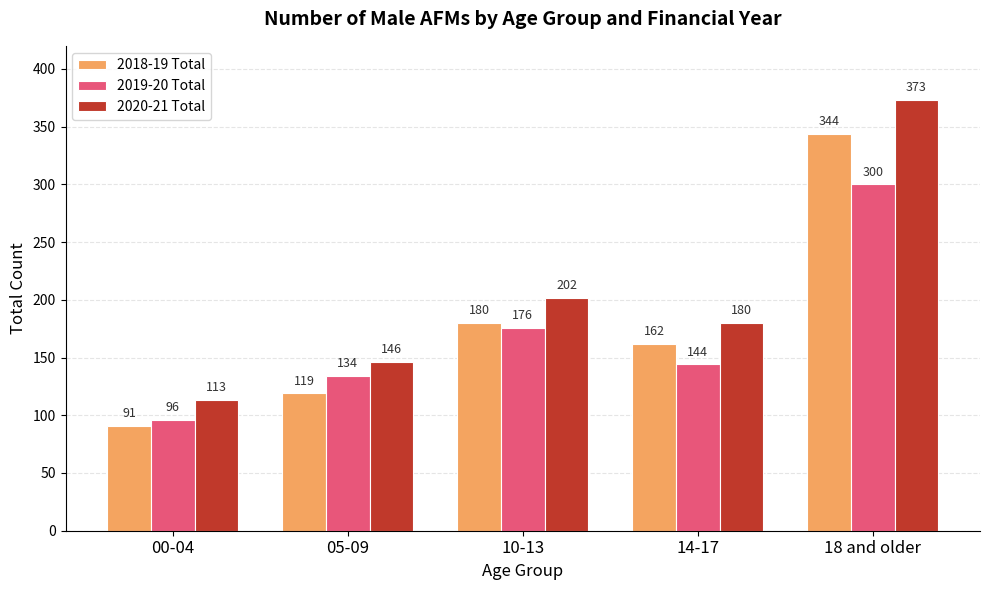

What is the difference between the 2019-20 Total values at 18 and older and 05-09?

166